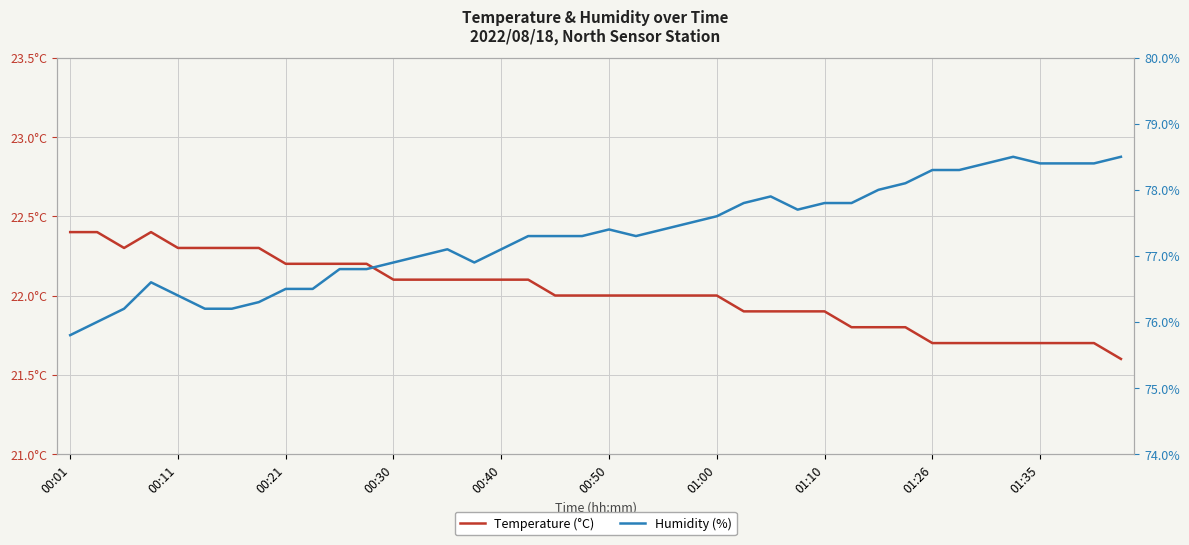

Rank the series at 01:26 from highest to lowest value.

Humidity (%), Temperature (°C)